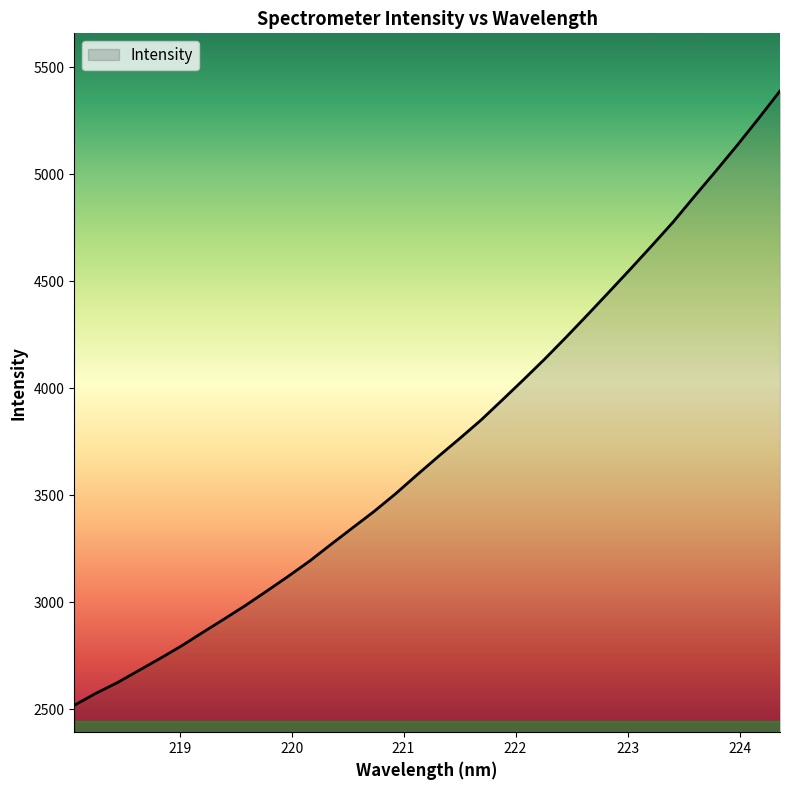

What is the smallest value displayed?

2517.7